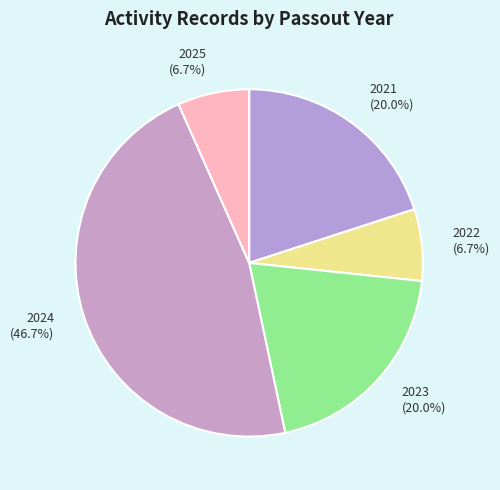

To the nearest percent, what is the combined percentage of 2022 and 2025?

13%